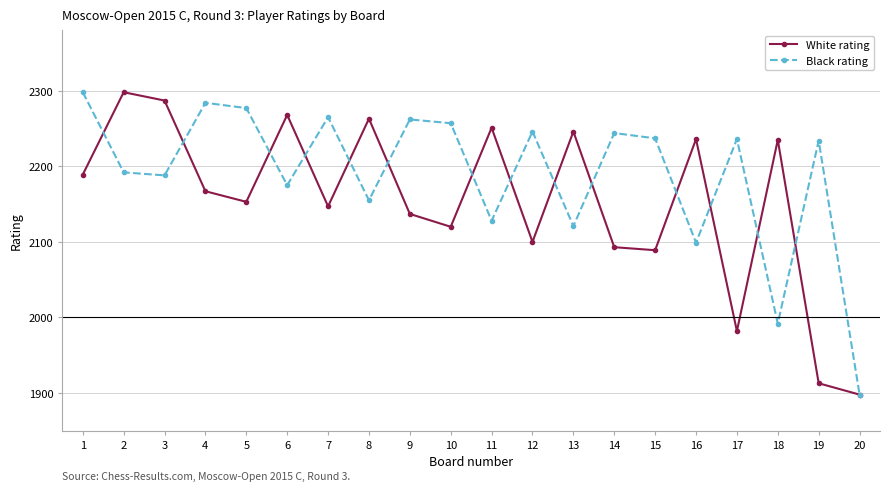

What is the value of the Black rating point at the 8th from the left?

2155